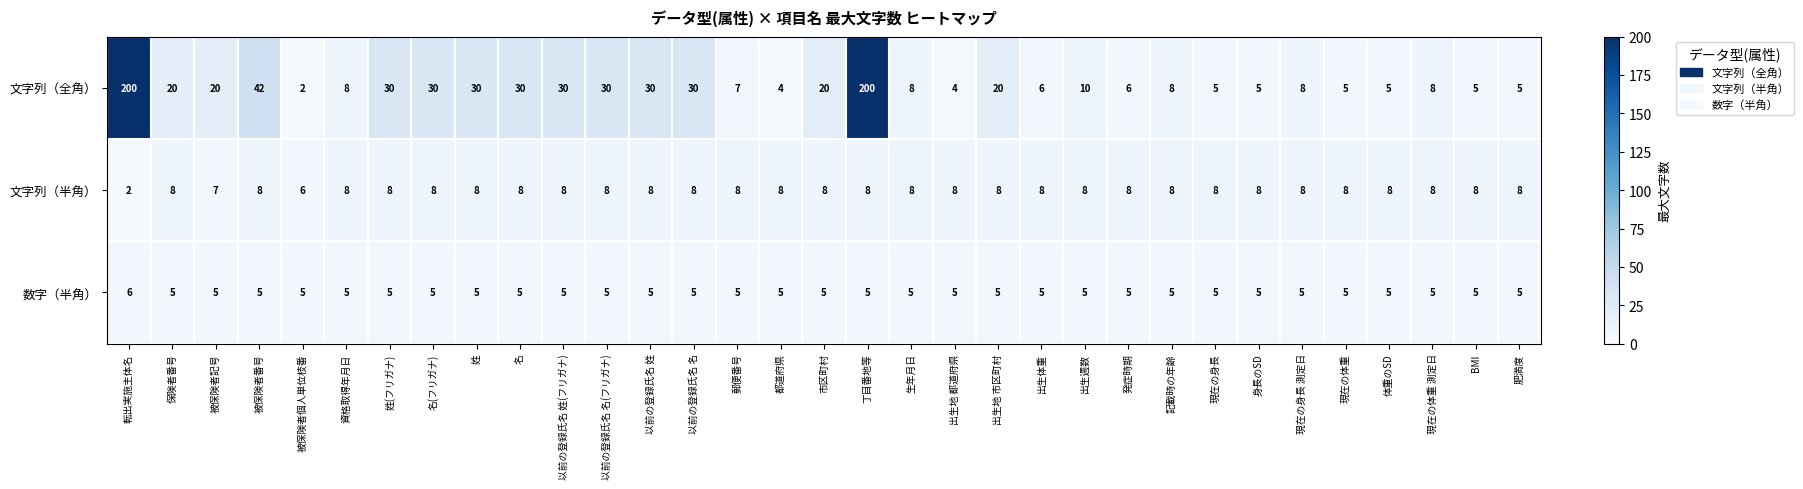

What is the difference between the second highest and second lowest values in the 文字列（全角） series?

196